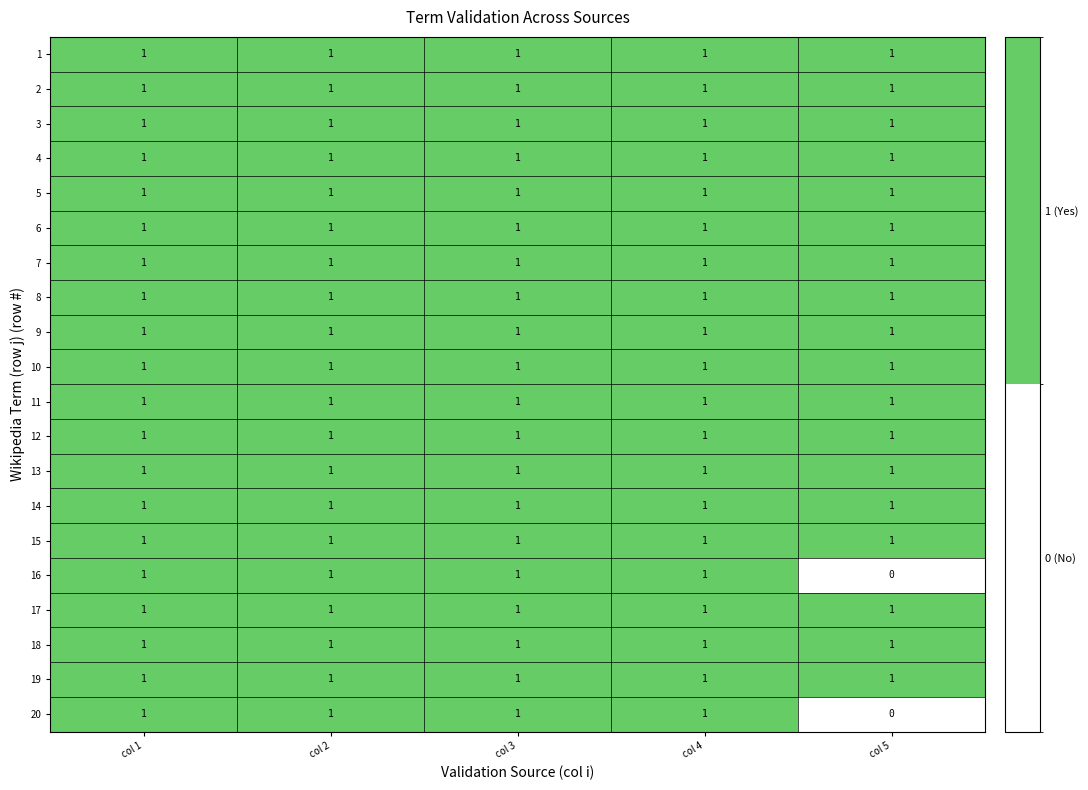

At how many categories does at least one series exceed 0?

5